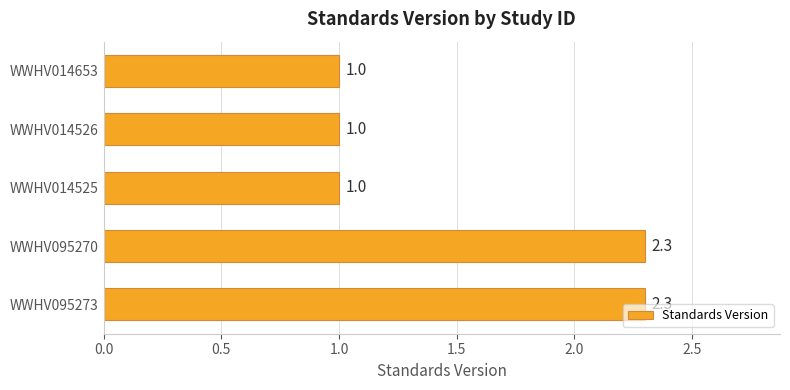

Count the number of data series in this chart.

1